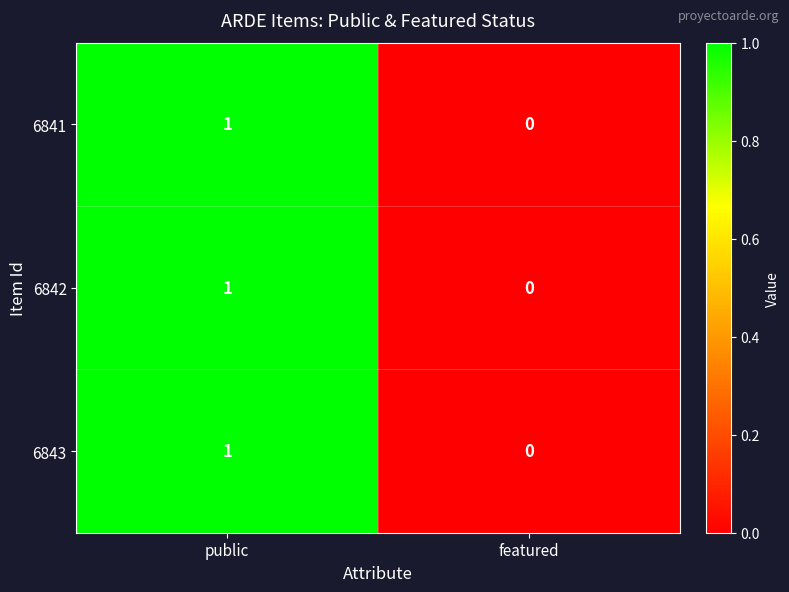

What is the total value across all series at public?

3